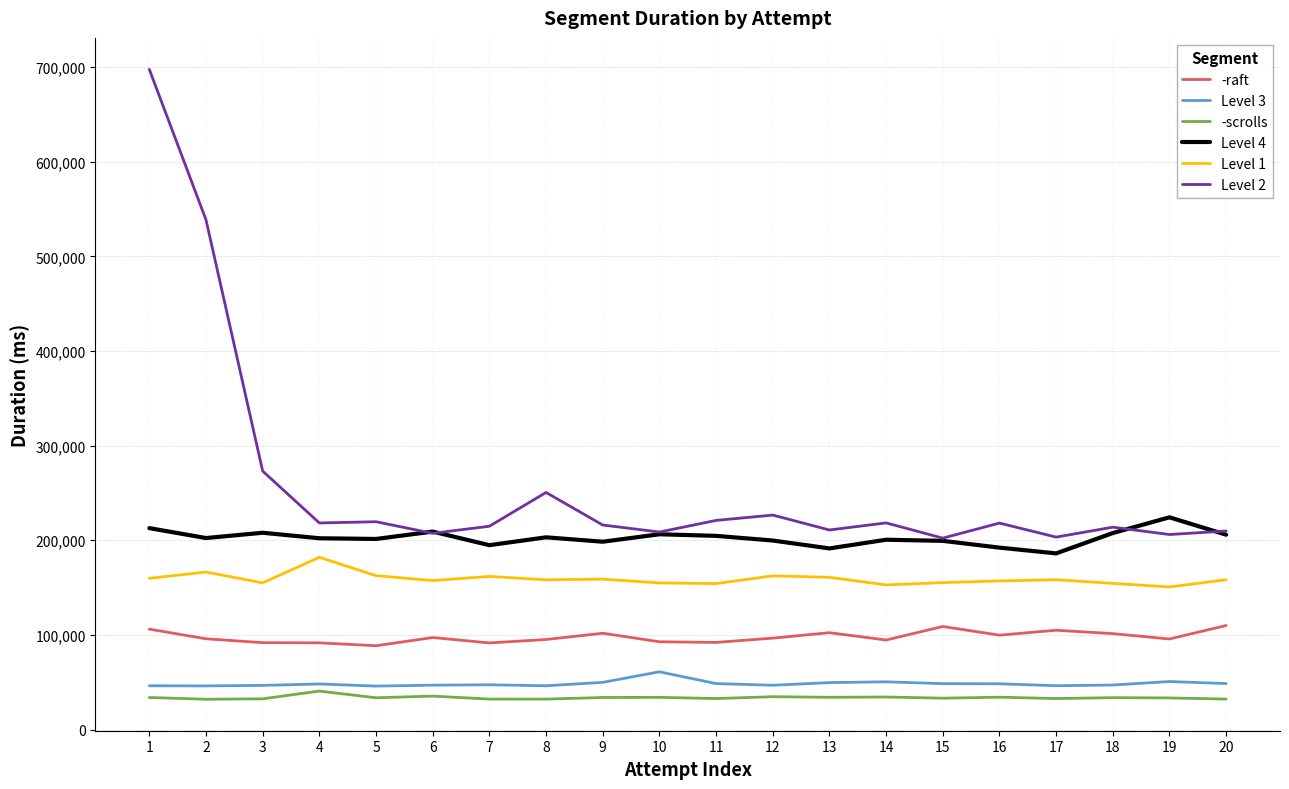

At which category does Level 1 reach its first local peak?

2